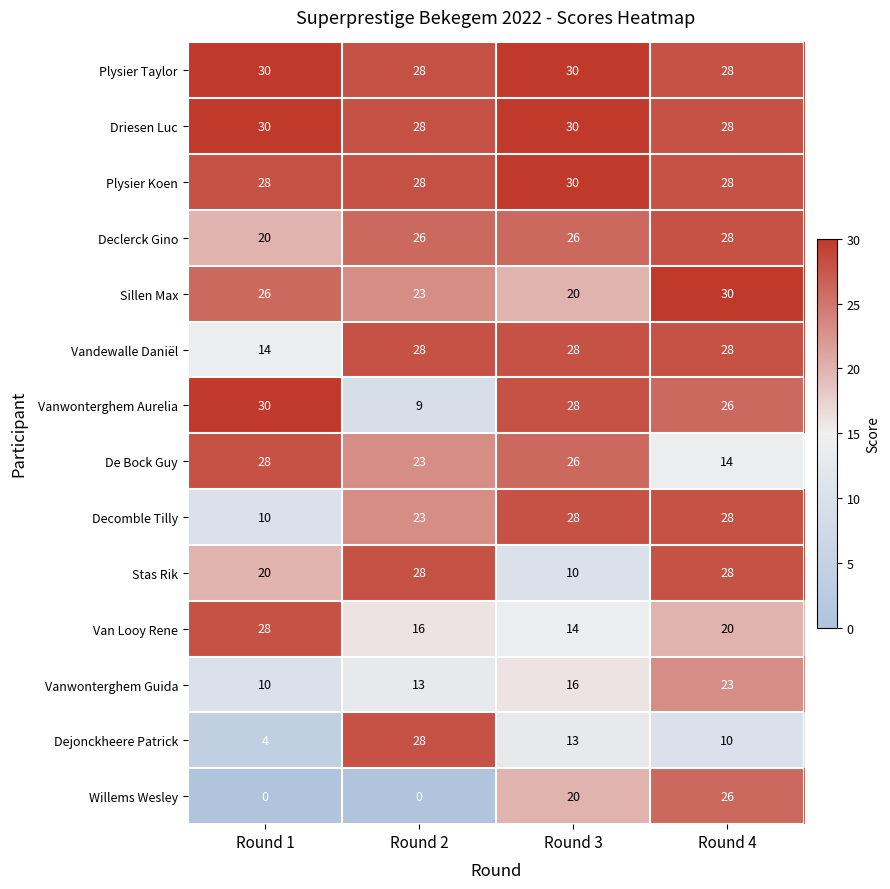

Is it true that Vanwonterghem Aurelia equals 12 at Round 3?

False